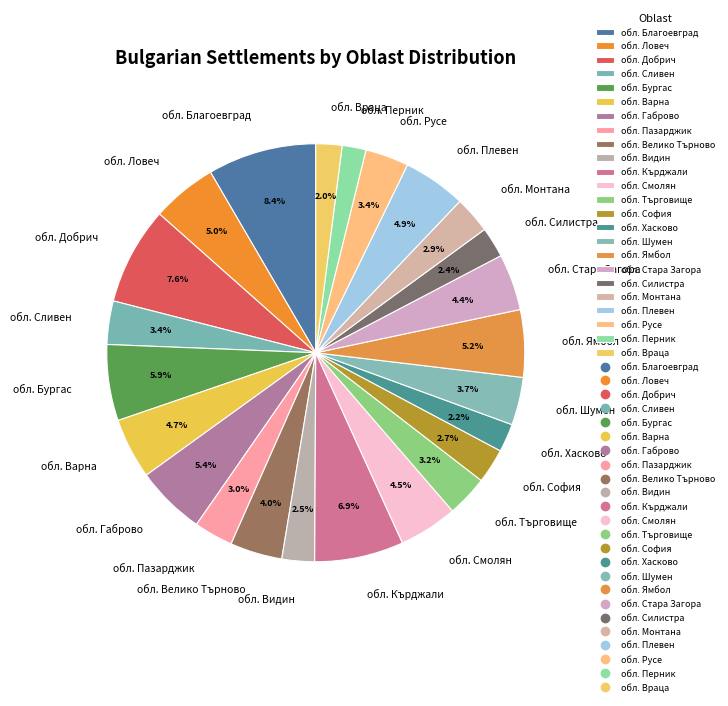

Between обл. Варна and обл. Хасково, which is larger?

обл. Варна